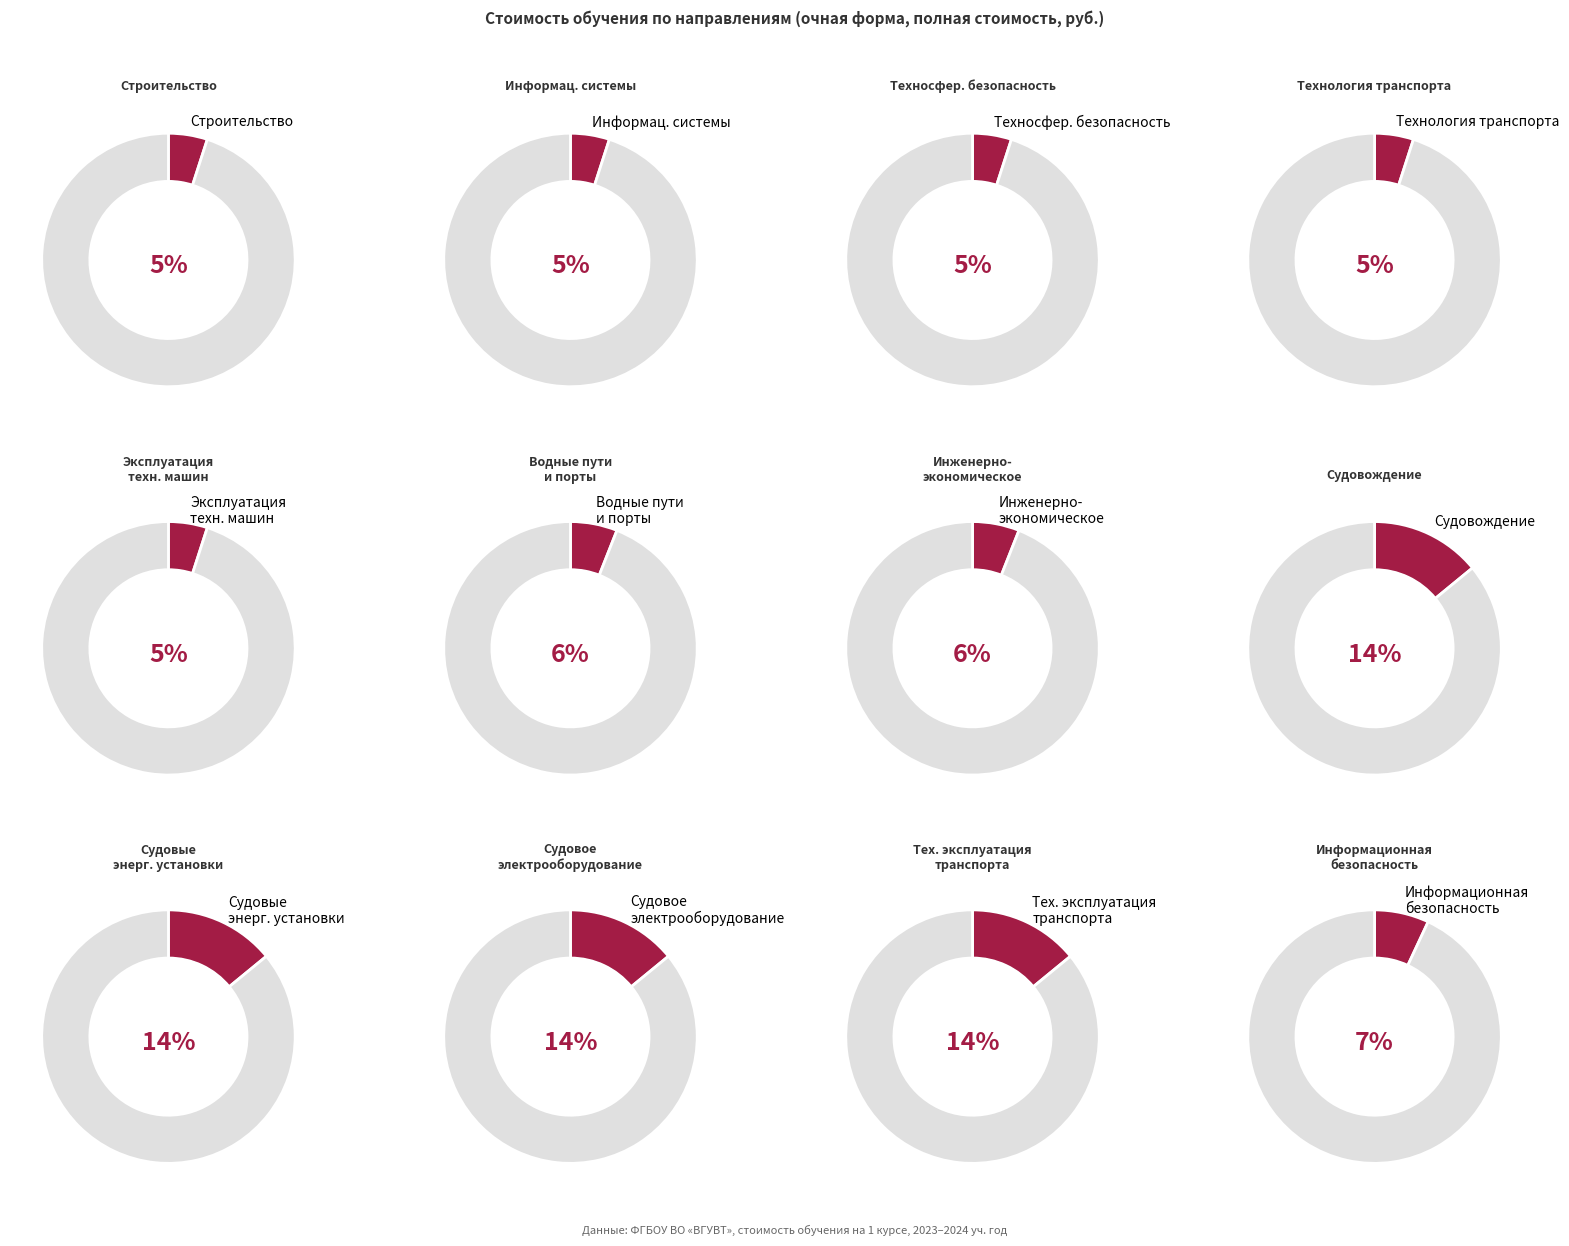

Is there a majority slice in this chart?

No